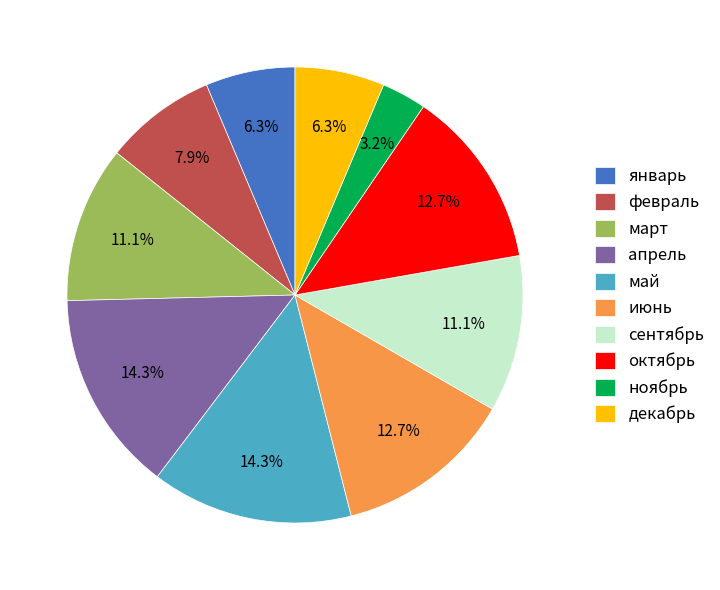

Is there a majority slice in this chart?

No